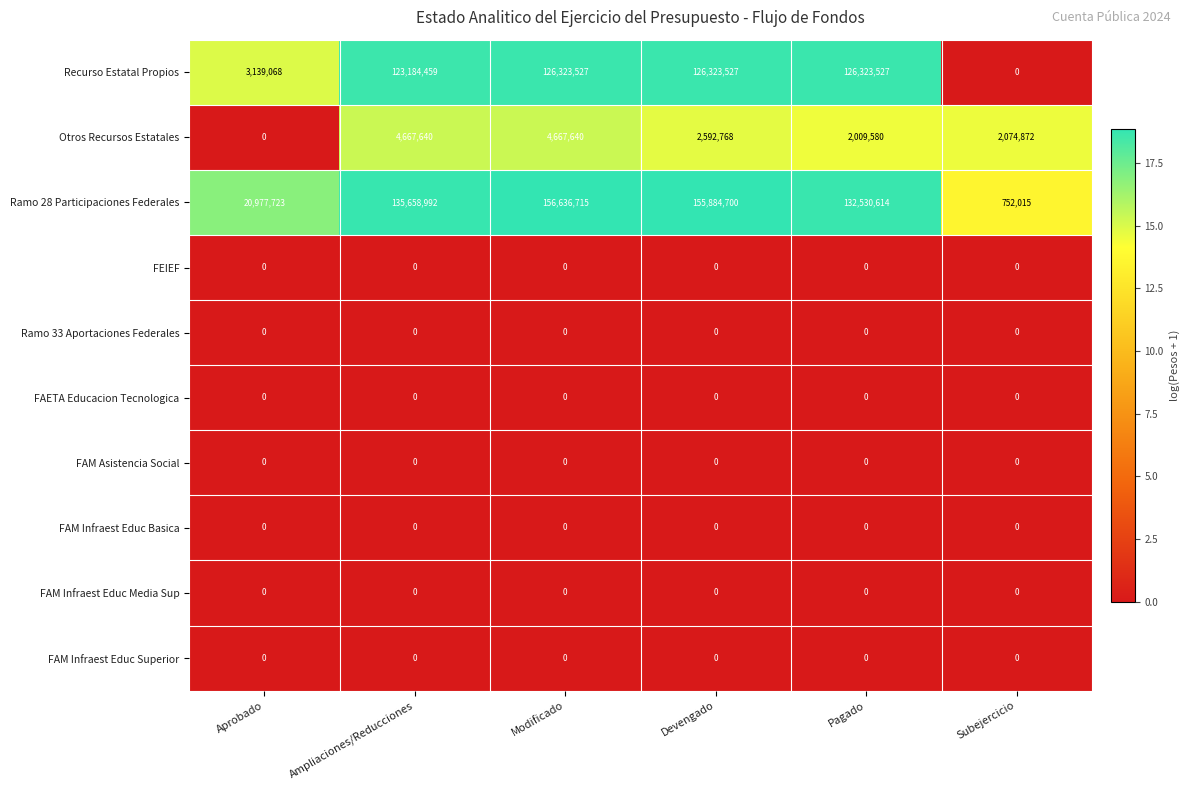

Which label corresponds to the largest value in the chart?

Modificado